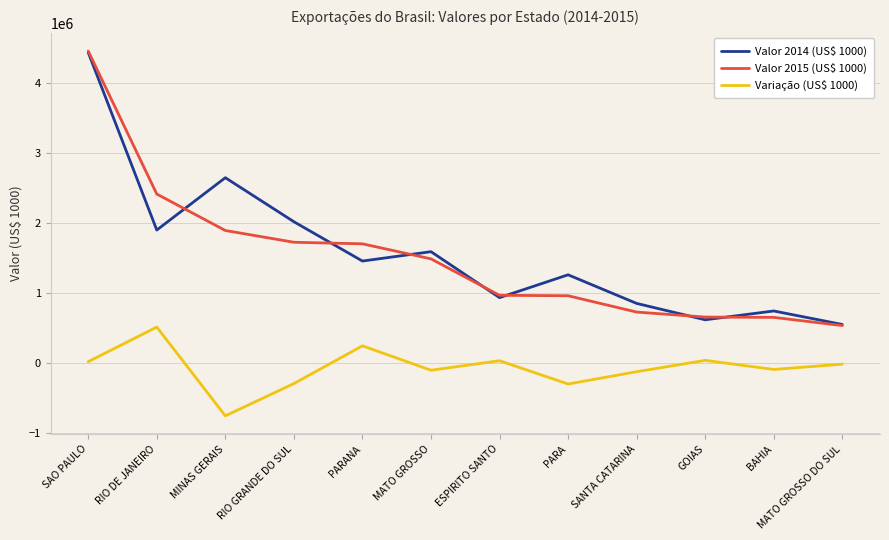

Which series has the largest range (max minus min)?

Valor 2015 (US$ 1000)